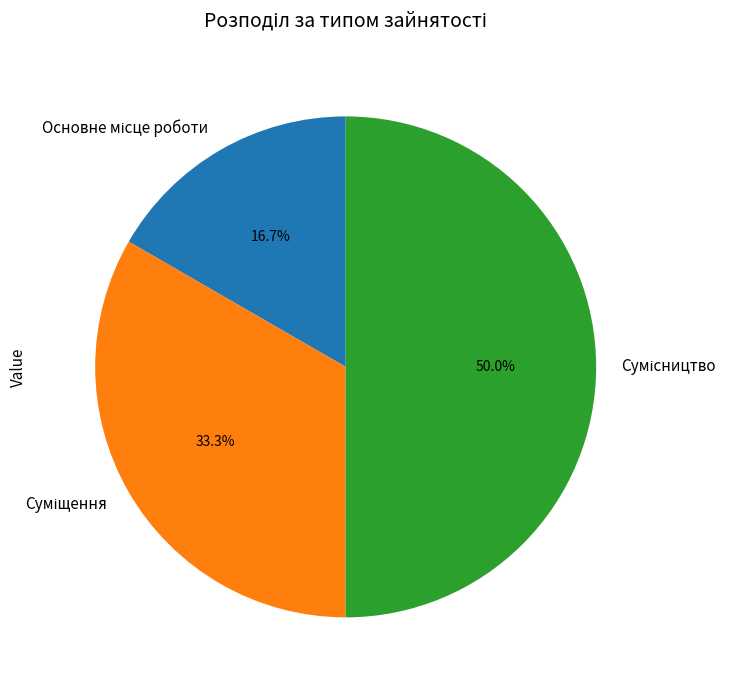

True or false: Сумісництво accounts for 43% of the total.

False